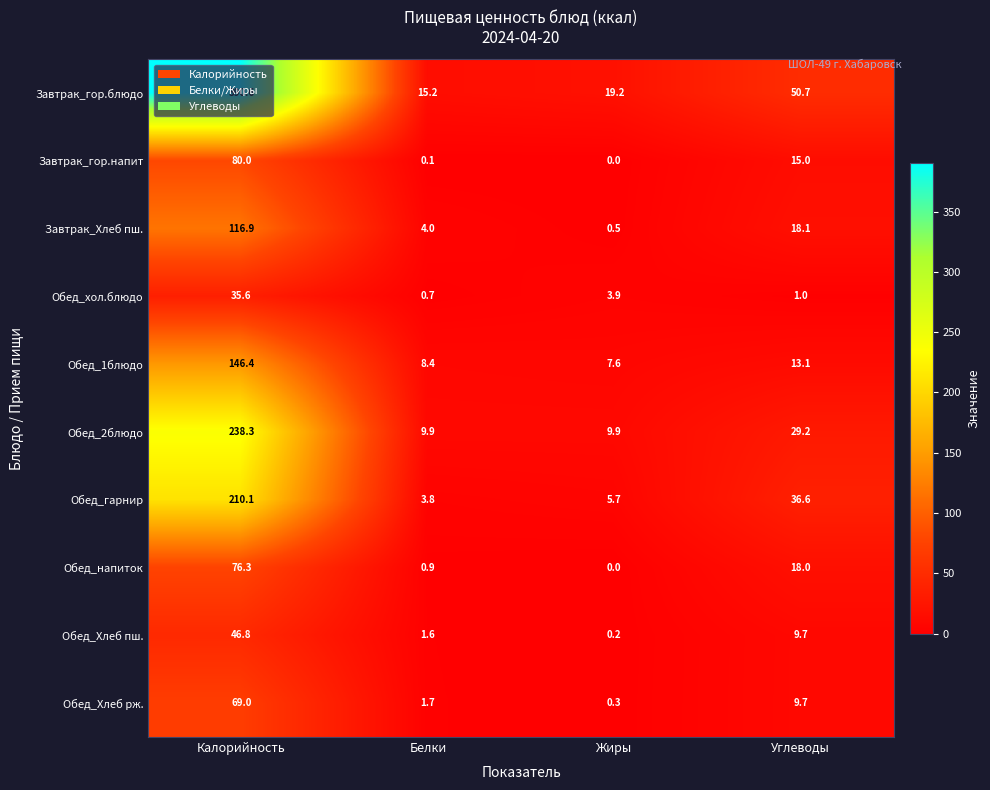

Where is Обед_Хлеб рж. nearest to the value 34?

Углеводы